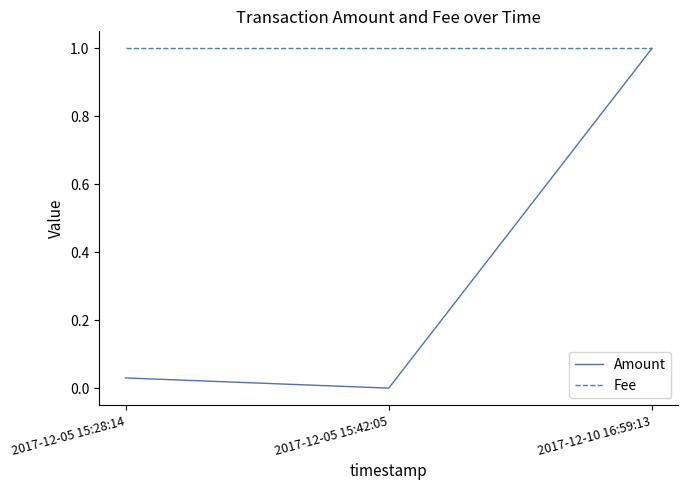

Is the value of Fee at 2017-12-10 16:59:13 greater than the value of Amount at 2017-12-05 15:42:05?

Yes